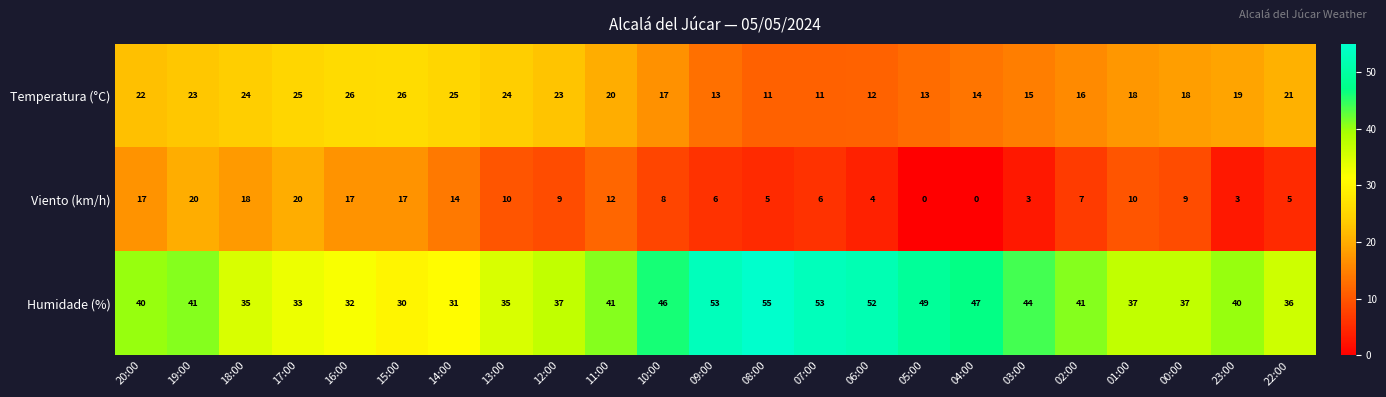

True or false: Humidade (%) has a value of 40 at 23:00.

True